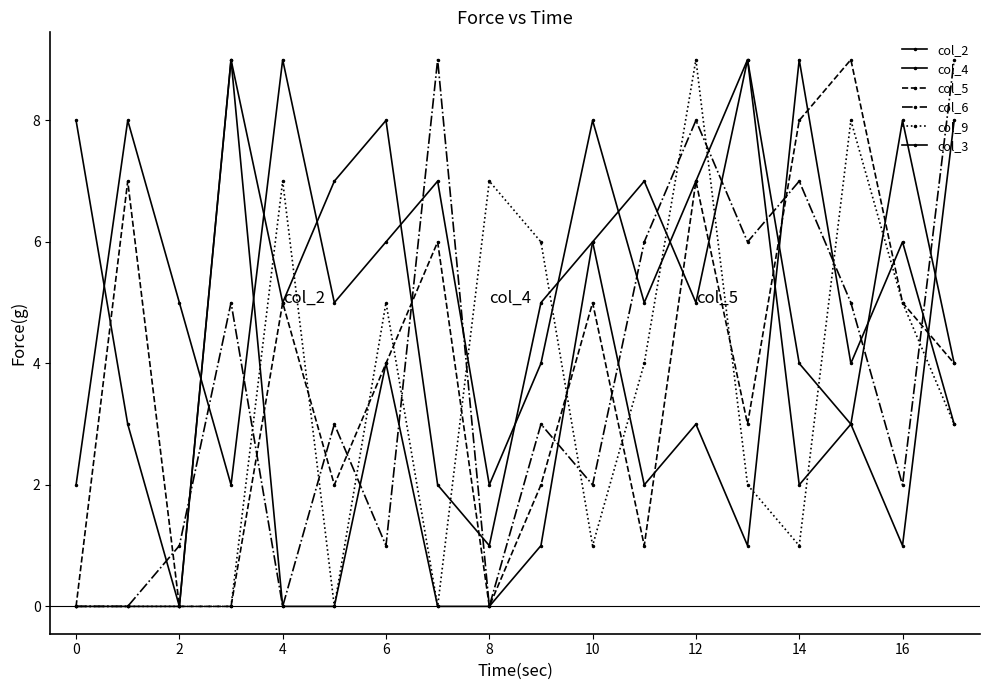

After their last crossing, which series has the higher values: col_4 or col_5?

col_5